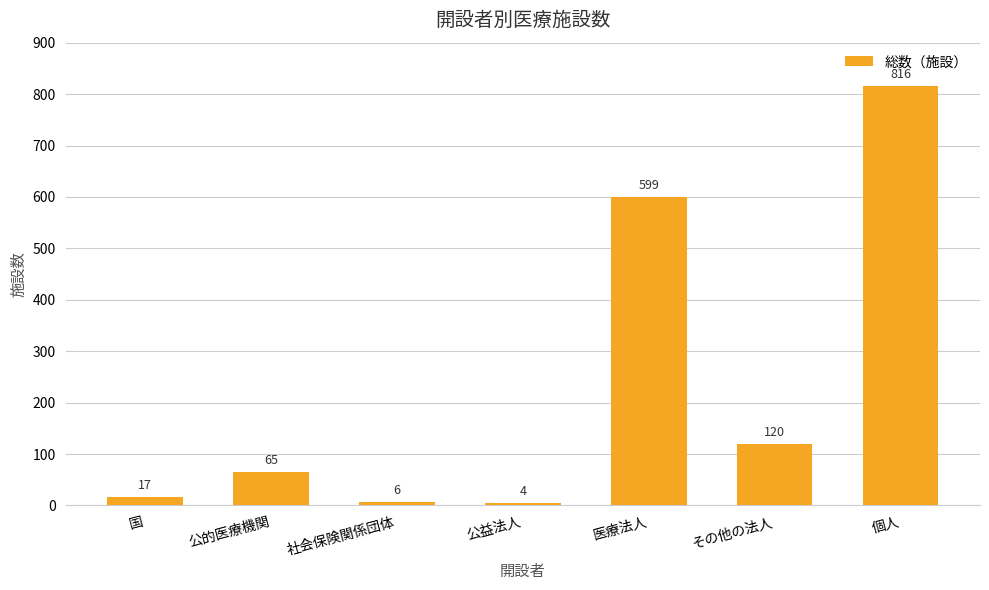

How many bars are there in total?

7